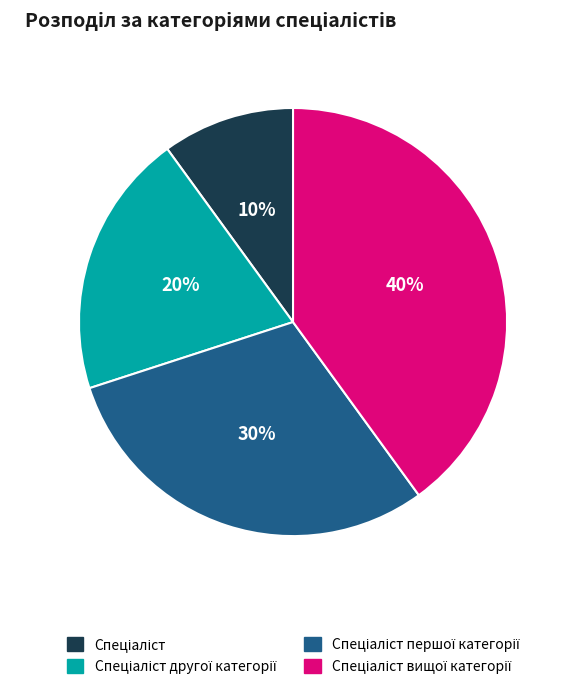

Is there any slice that represents more than half of the pie?

No